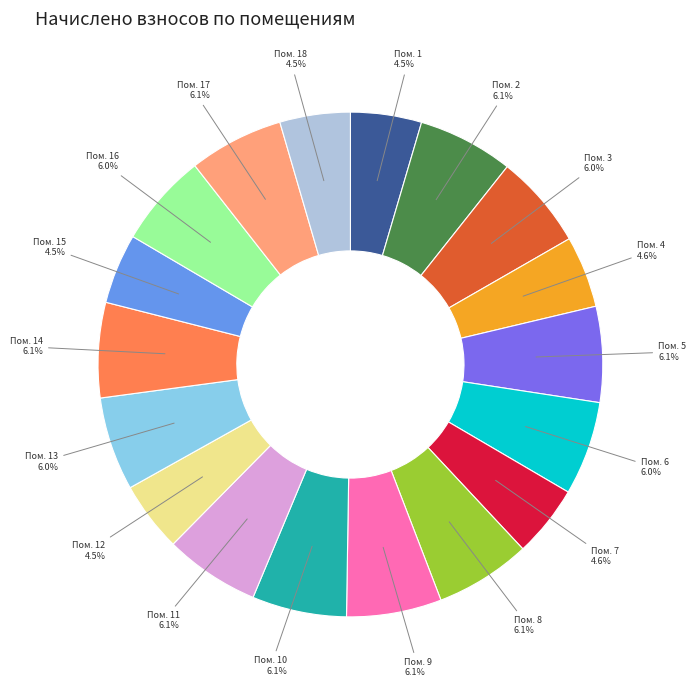

What is the ratio of the value at Пом. 18 to the value at Пом. 9?

0.7